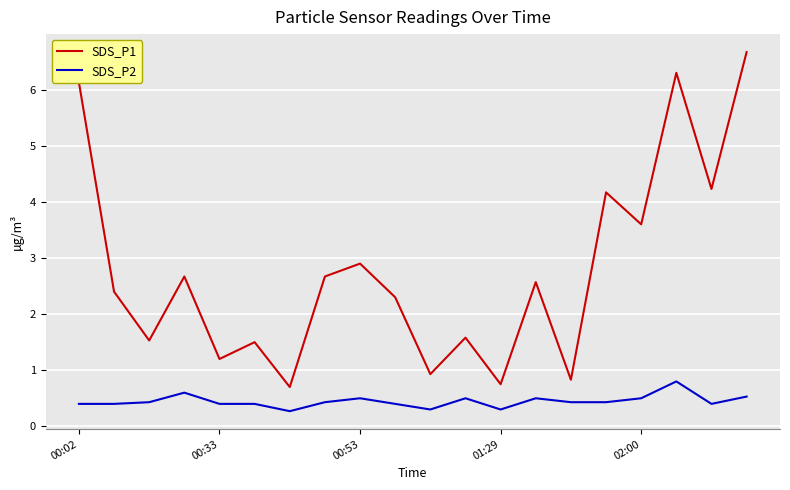

What is the lowest value of the SDS_P2 series?

0.3